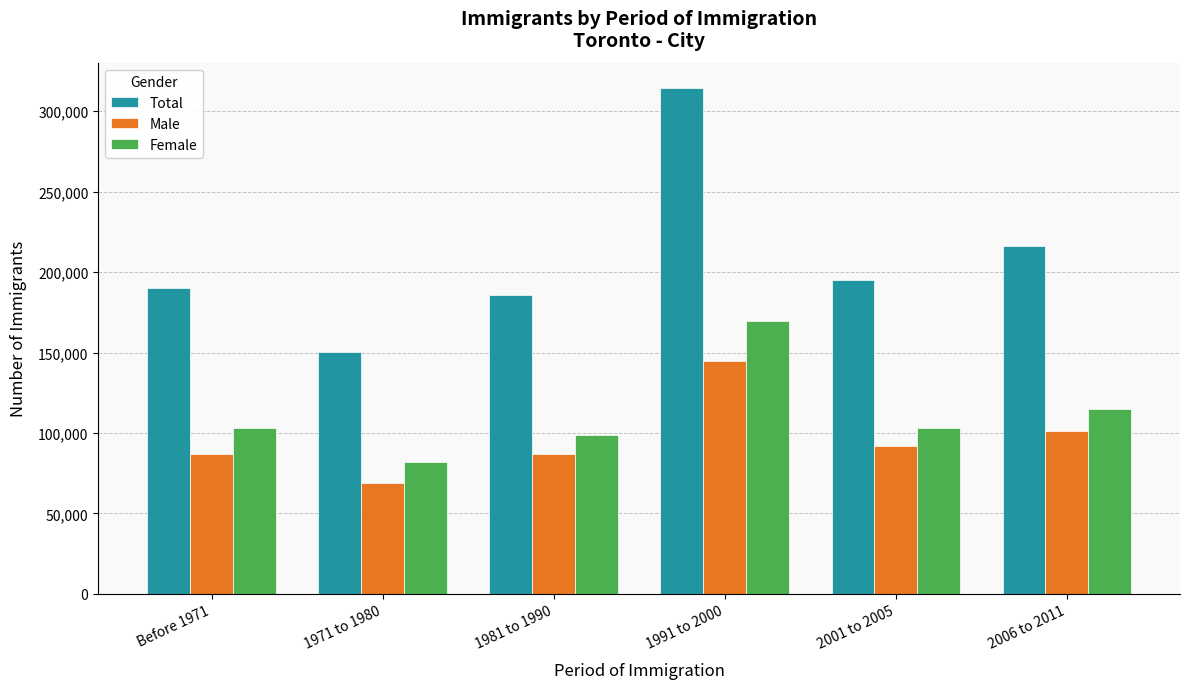

What is the highest value of the Female series?

169610